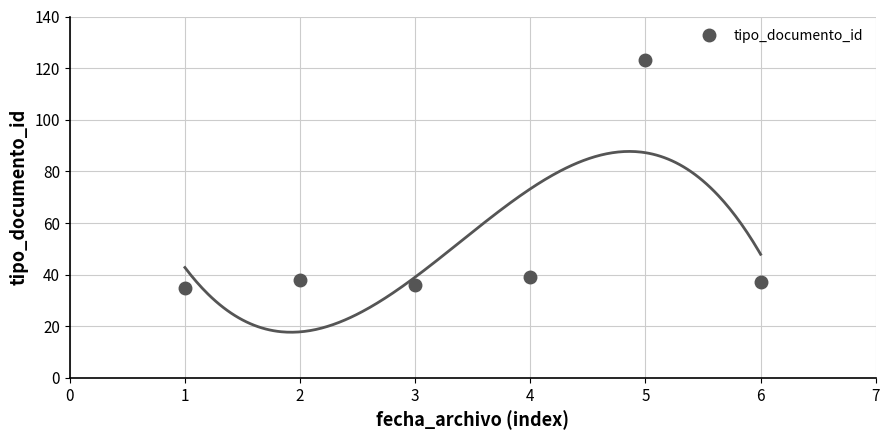

Does the chart have visible grid lines?

Yes